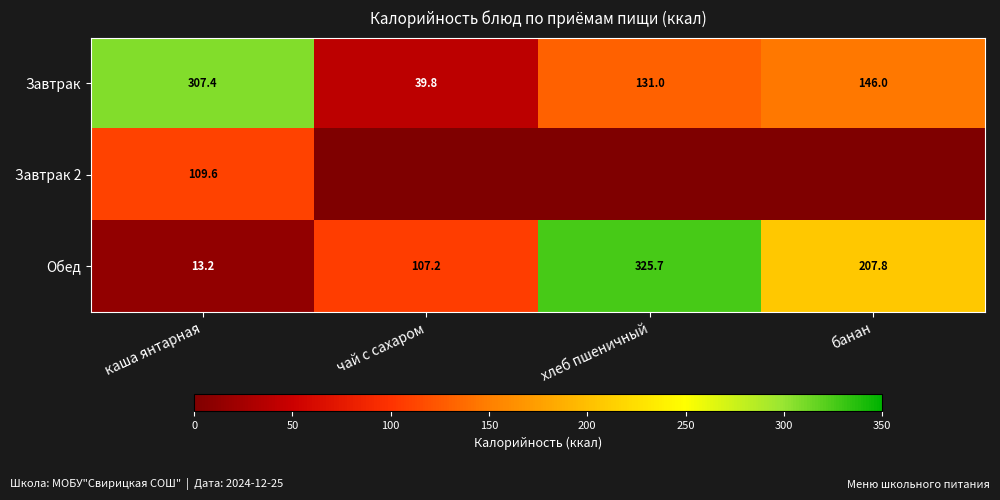

At which category does the chart reach its minimum across all series?

чай с сахаром